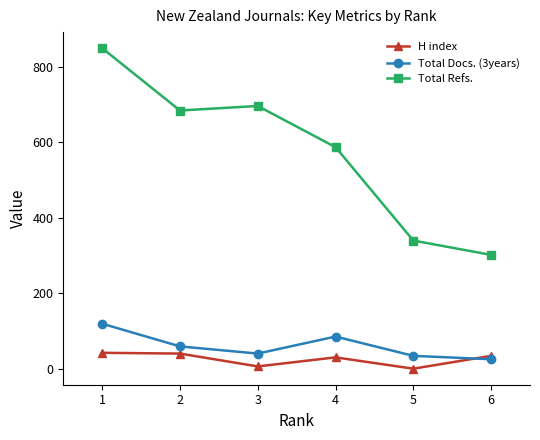

At which category does the chart reach its peak across all series?

1